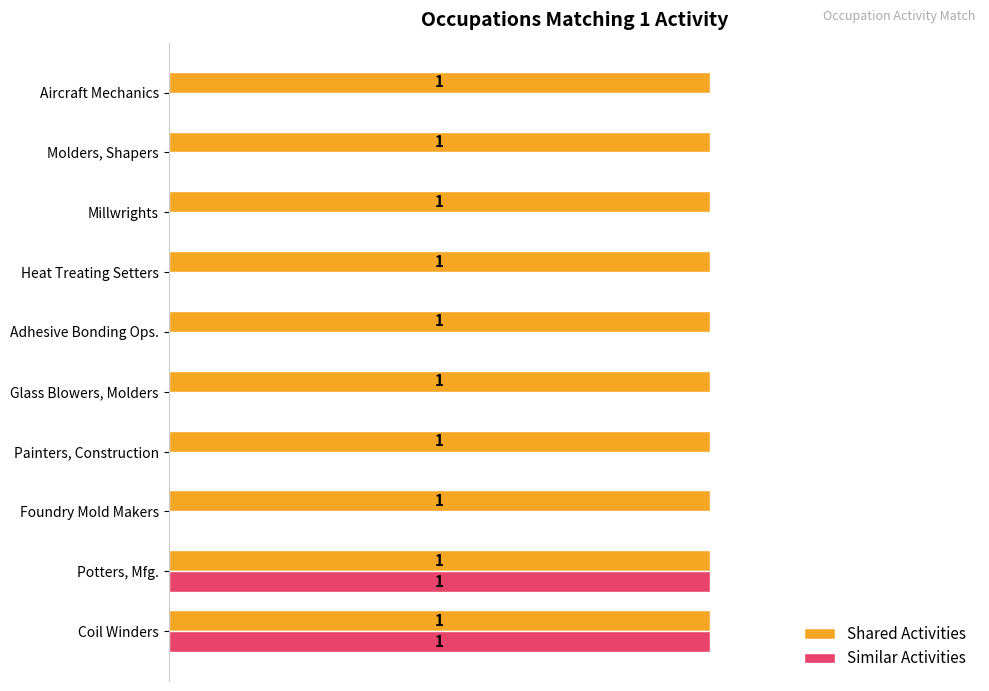

Which series has the largest total across all categories?

Shared Activities